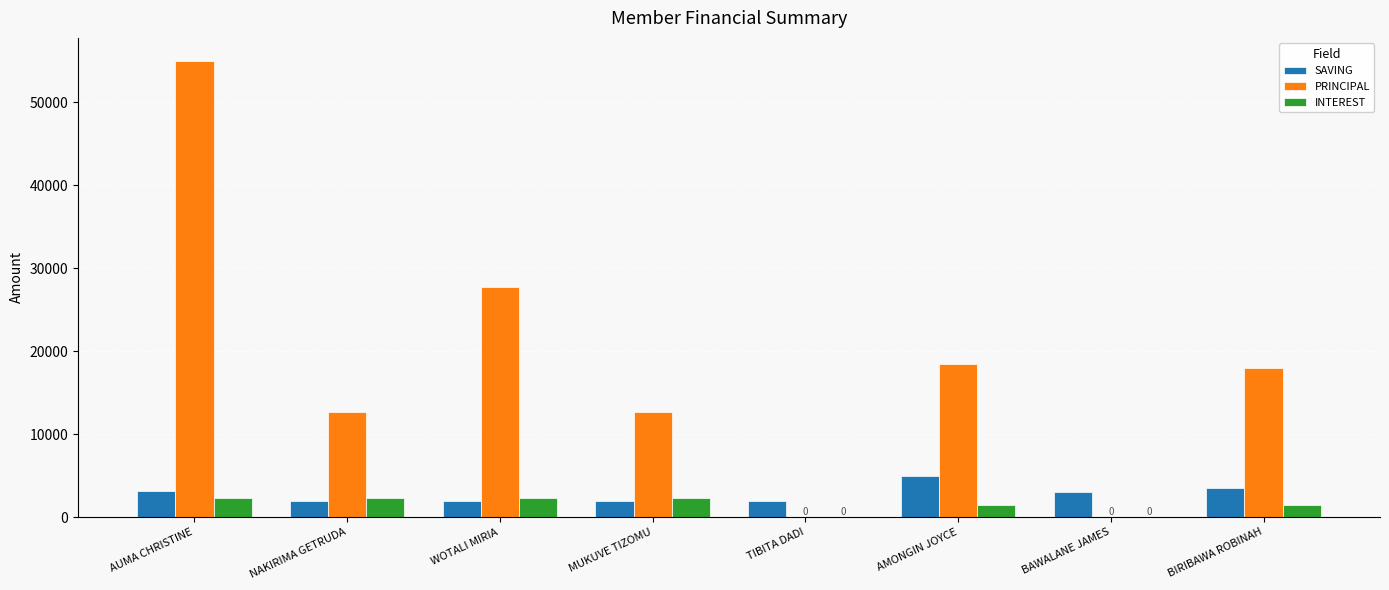

Which series changed the most between MUKUVE TIZOMU and TIBITA DADI?

PRINCIPAL